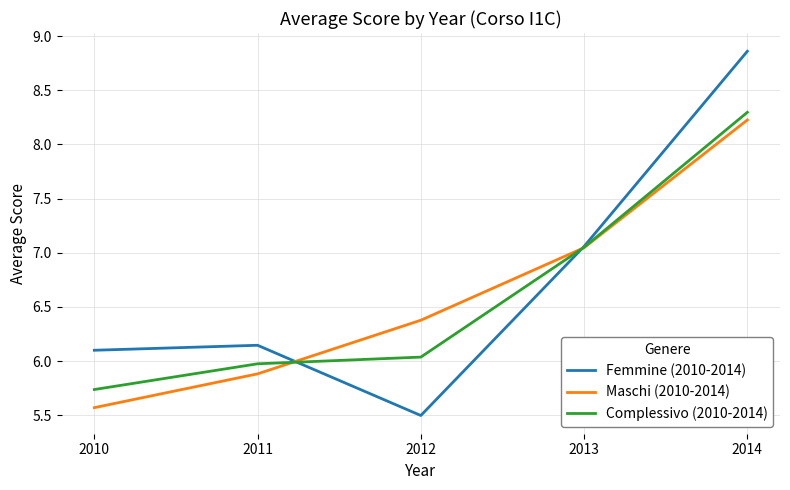

Which series has the largest total across all categories?

Femmine (2010-2014)